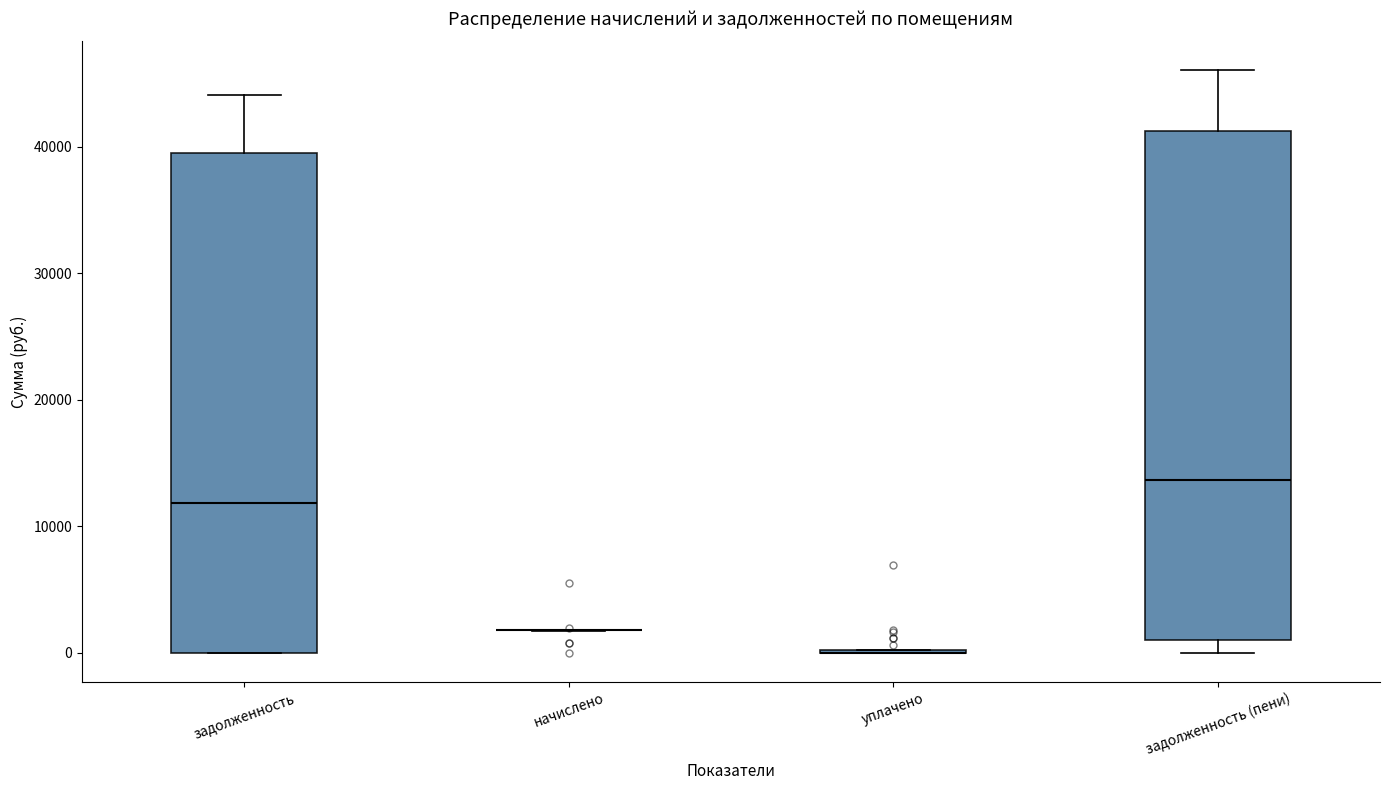

Reading left to right, transcribe this box plot: for each box, give where its median line is, the range the box spans, and where its two whiskers end, as read against the y-axis. The values are not printed on the chart, so give them approximately, as read against the axis.

задолженность: median 12000, box 0 to 39000, whiskers 0 to 44000
начислено: box collapsed to a line at 2000, whiskers 2000 to 2000
уплачено: box collapsed to a line at 0, whiskers 0 to 0
задолженность (пени): median 14000, box 1000 to 41000, whiskers 0 to 46000